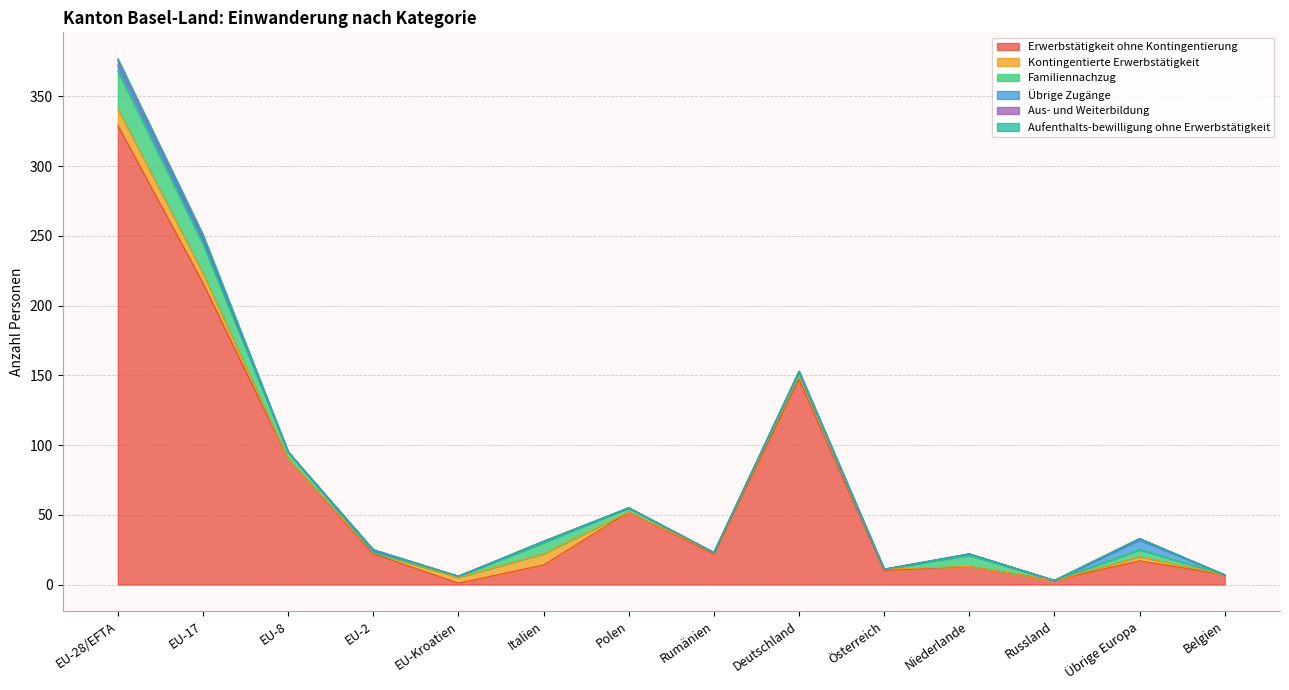

Reading left to right, list all the values displayed in this chart.

Erwerbstätigkeit ohne Kontingentierung: EU-28/EFTA=329	EU-17=216	EU-8=90	EU-2=22	EU-Kroatien=1	Italien=14	Polen=52	Rumänien=22	Deutschland=147	Österreich=10	Niederlande=13	Russland=3	Übrige Europa=17	Belgien=7
Kontingentierte Erwerbstätigkeit: EU-28/EFTA=12	EU-17=7	EU-8=0	EU-2=1	EU-Kroatien=4	Italien=8	Polen=0	Rumänien=1	Deutschland=3	Österreich=1	Niederlande=0	Russland=0	Übrige Europa=3	Belgien=0
Familiennachzug: EU-28/EFTA=27	EU-17=21	EU-8=5	EU-2=0	EU-Kroatien=1	Italien=8	Polen=3	Rumänien=0	Deutschland=1	Österreich=0	Niederlande=8	Russland=0	Übrige Europa=5	Belgien=0
Übrige Zugänge: EU-28/EFTA=4	EU-17=3	EU-8=0	EU-2=1	EU-Kroatien=0	Italien=1	Polen=0	Rumänien=0	Deutschland=1	Österreich=0	Niederlande=1	Russland=0	Übrige Europa=7	Belgien=0
Aus- und Weiterbildung: EU-28/EFTA=4	EU-17=3	EU-8=0	EU-2=1	EU-Kroatien=0	Italien=0	Polen=0	Rumänien=0	Deutschland=1	Österreich=0	Niederlande=0	Russland=0	Übrige Europa=1	Belgien=0
Aufenthalts-bewilligung ohne Erwerbstätigkeit: EU-28/EFTA=1	EU-17=1	EU-8=0	EU-2=0	EU-Kroatien=0	Italien=0	Polen=0	Rumänien=0	Deutschland=0	Österreich=0	Niederlande=0	Russland=0	Übrige Europa=0	Belgien=0